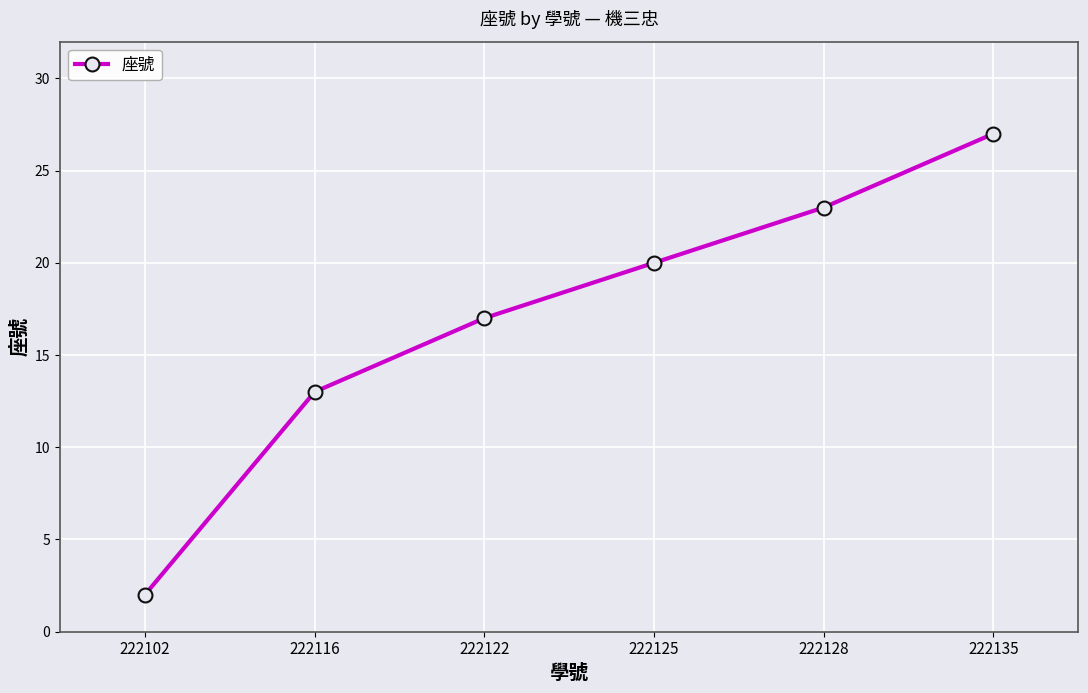

Read the value at 222128, to the nearest 5.

25